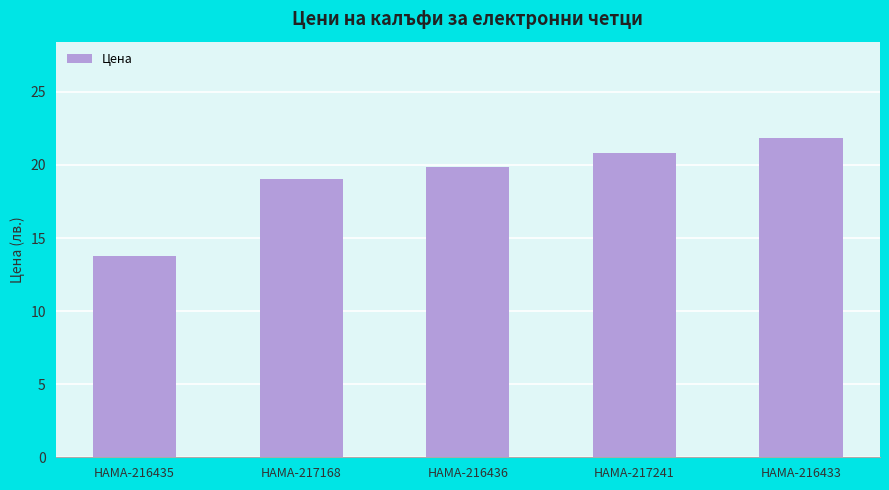

Which label corresponds to the largest value in the chart?

HAMA-216433